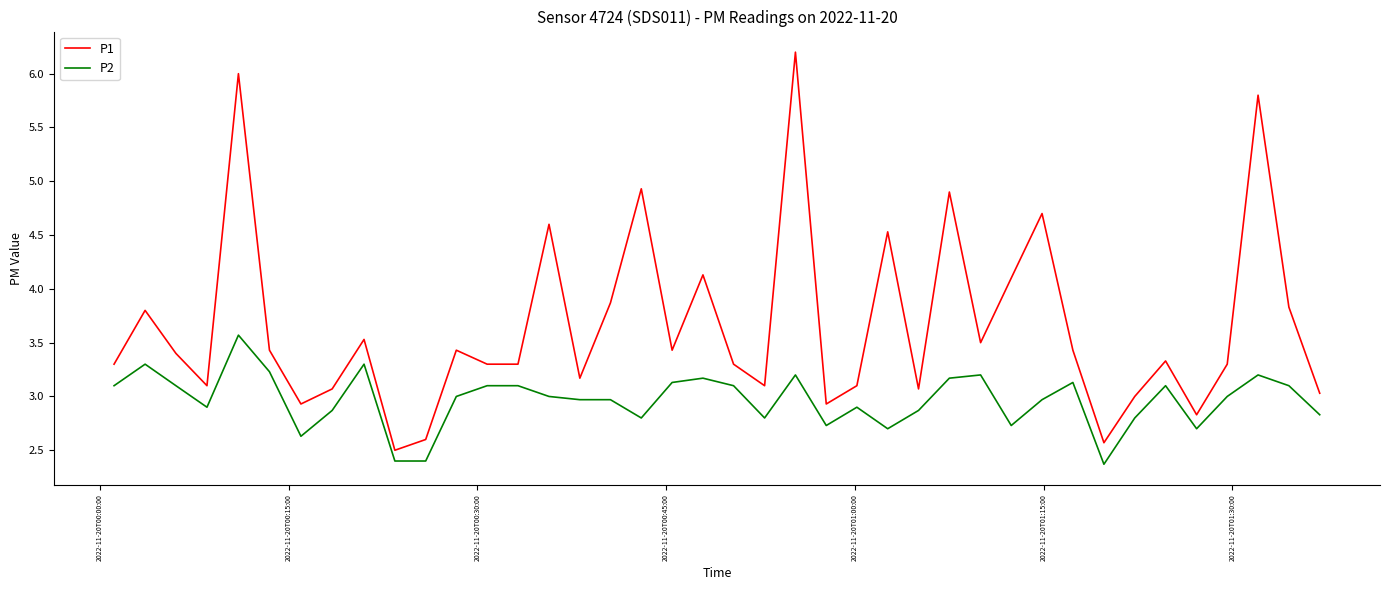

Which series has the largest total across all categories?

P1